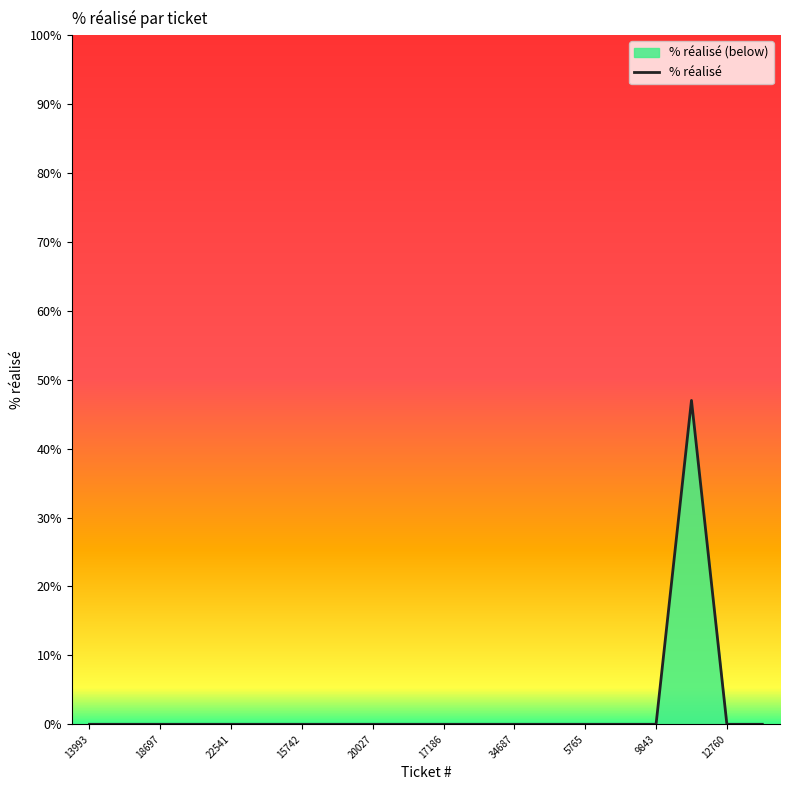

What is the sum of all values?

47